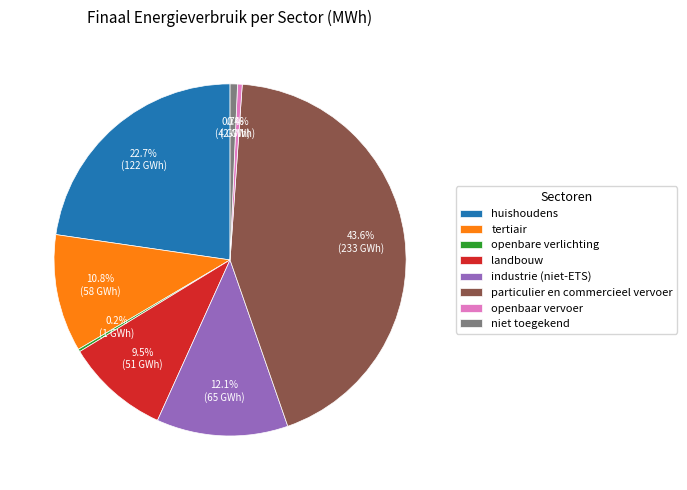

What percentage is NOT represented by tertiair?

89.2%